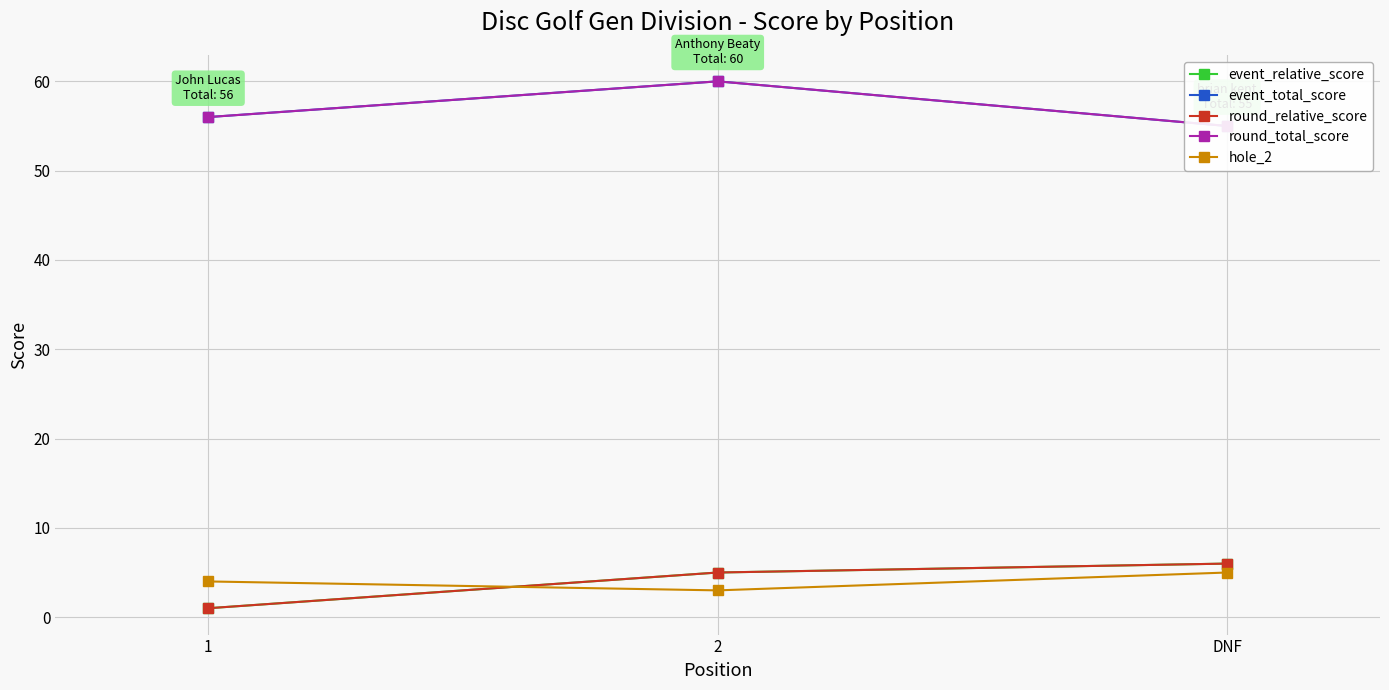

Rank the series by their maximum value, from lowest to highest.

hole_2, event_relative_score, round_relative_score, event_total_score, round_total_score